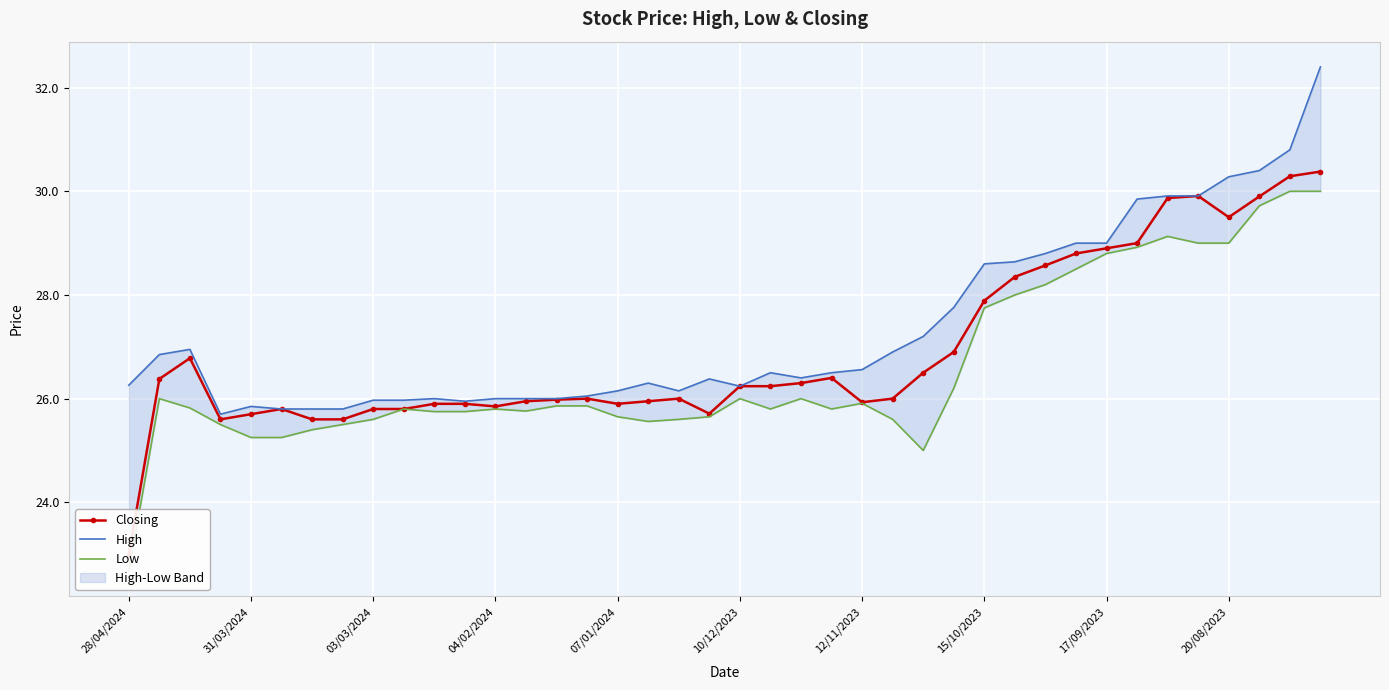

How many lines are shown in the chart?

3